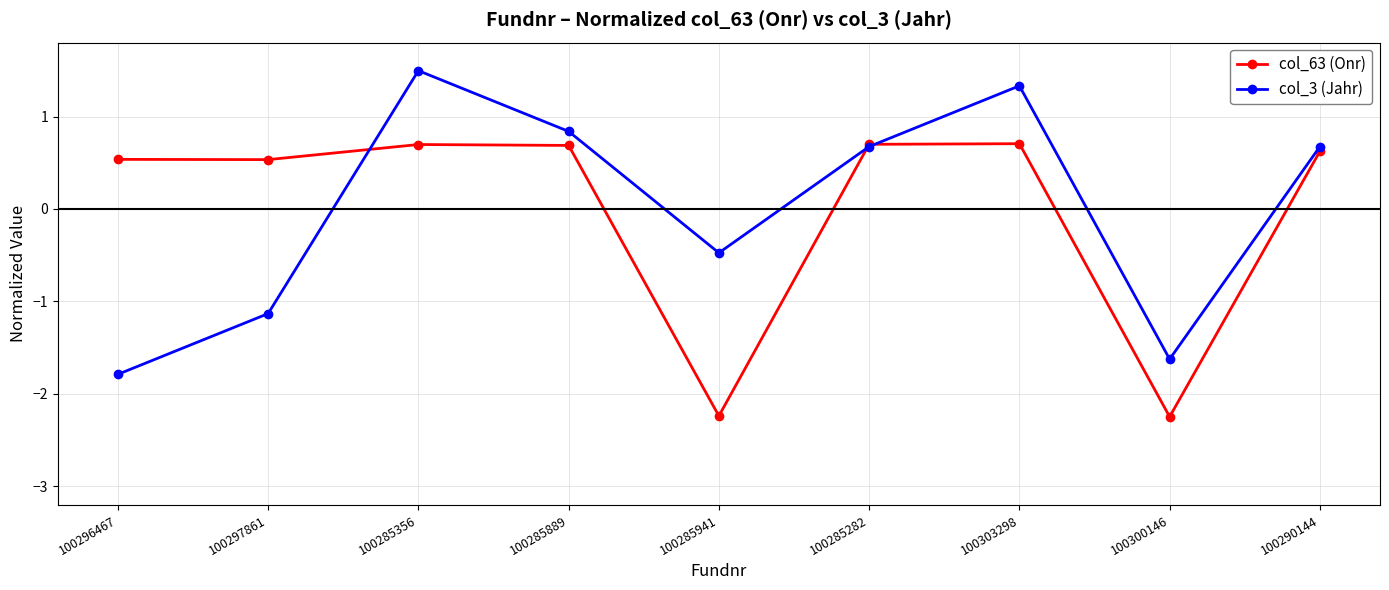

At 100285941, list the series in order from smallest to largest.

col_63 (Onr), col_3 (Jahr)